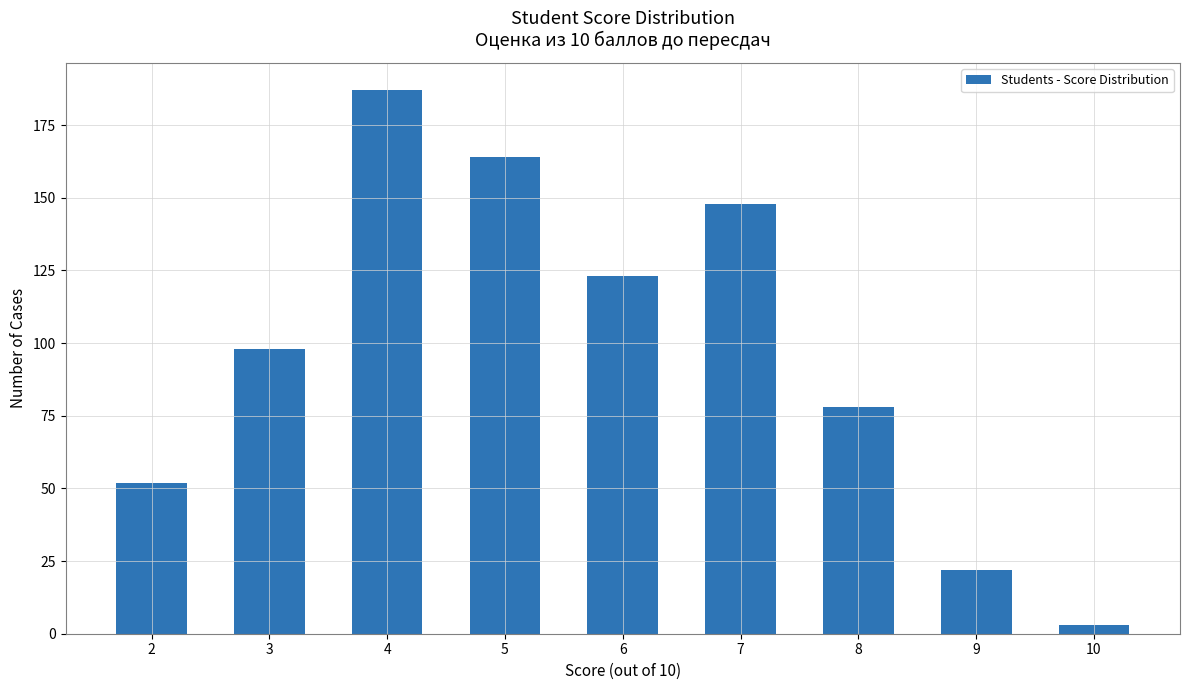

True or false: the data shows 123 at 6.

True